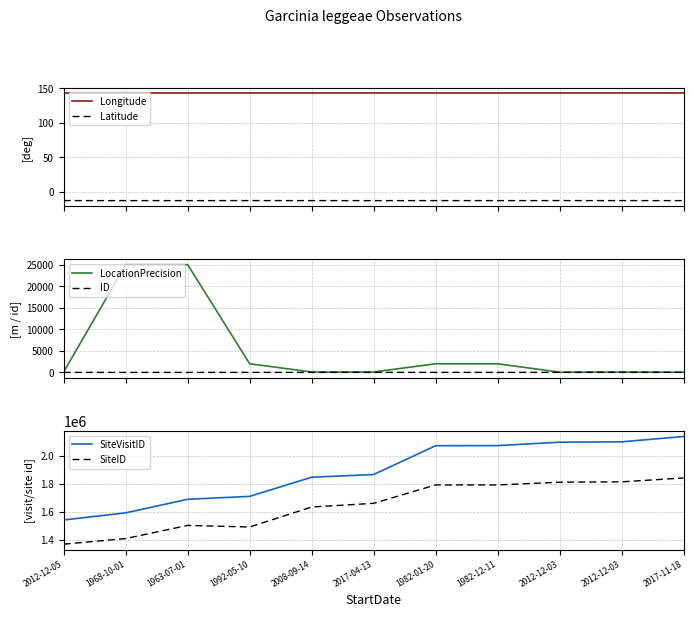

What is the label of the 7th point from the right?

2008-09-14